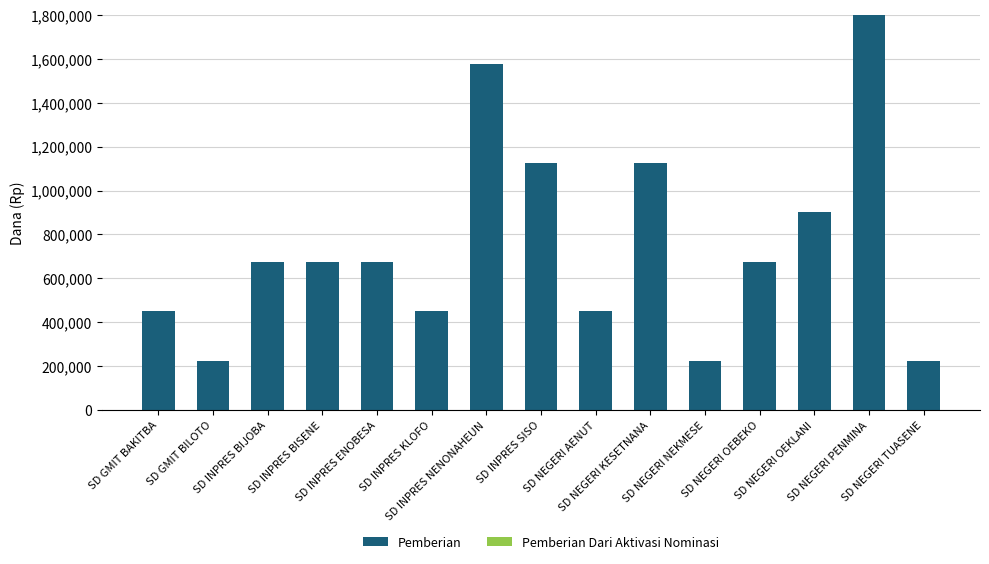

What is the value of the 14th bar from the left?

1800000